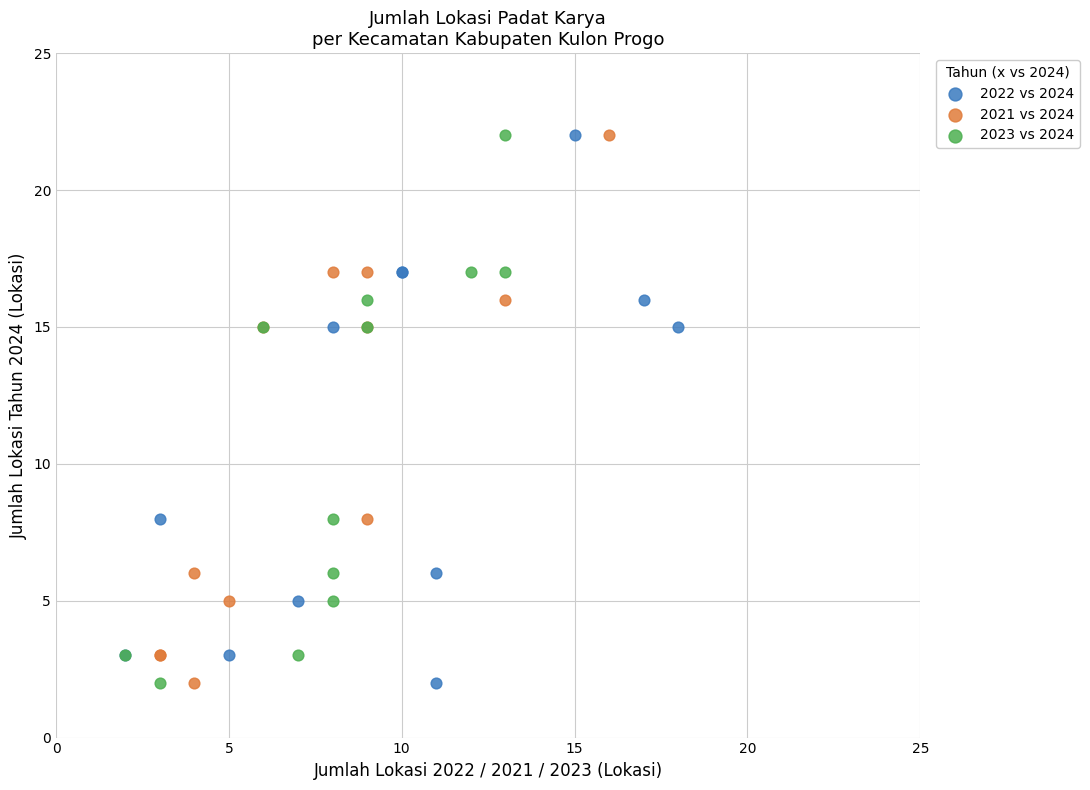

What are all the series names shown in the legend?

2022 vs 2024, 2021 vs 2024, 2023 vs 2024